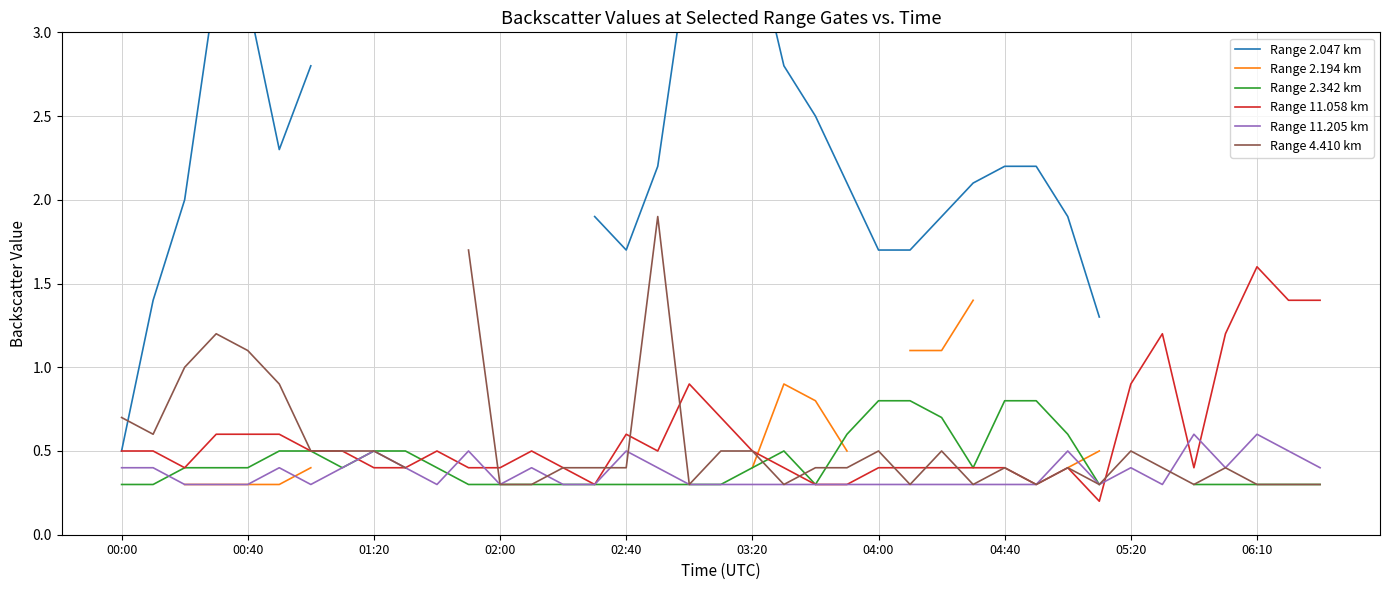

What is the highest value of the Range 11.205 km series?

0.6